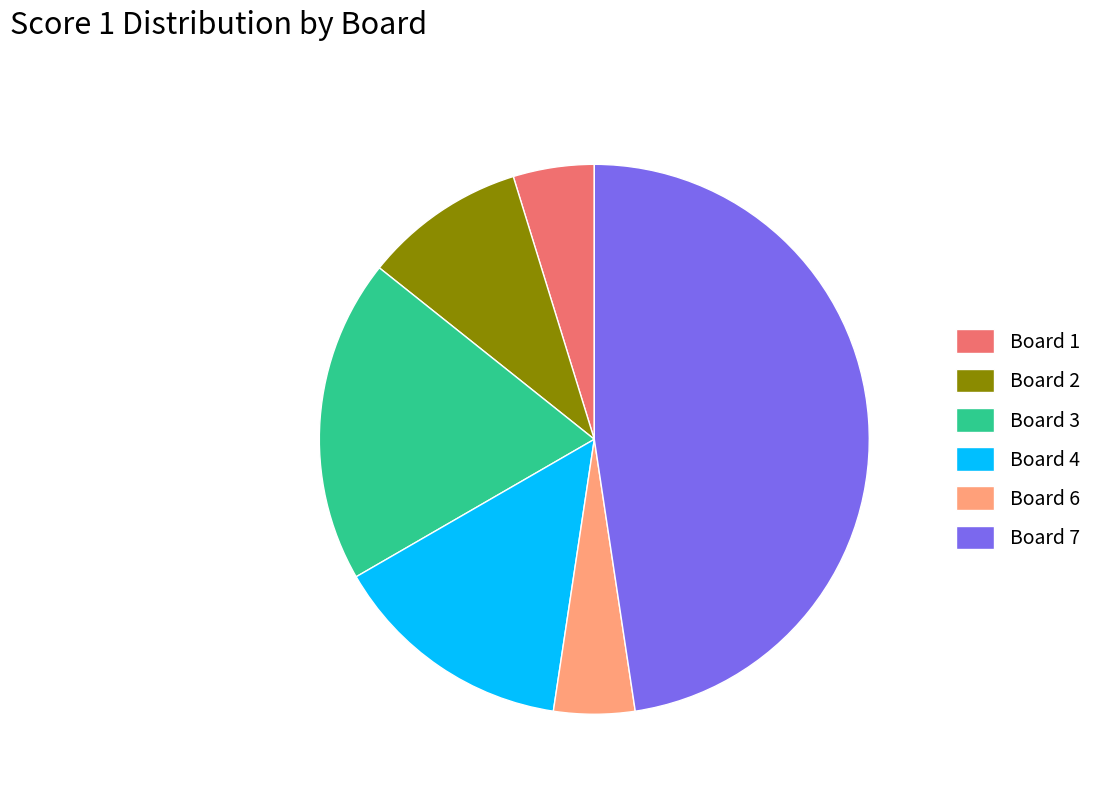

Do Board 6 and Board 2 together represent more than half of the pie?

No